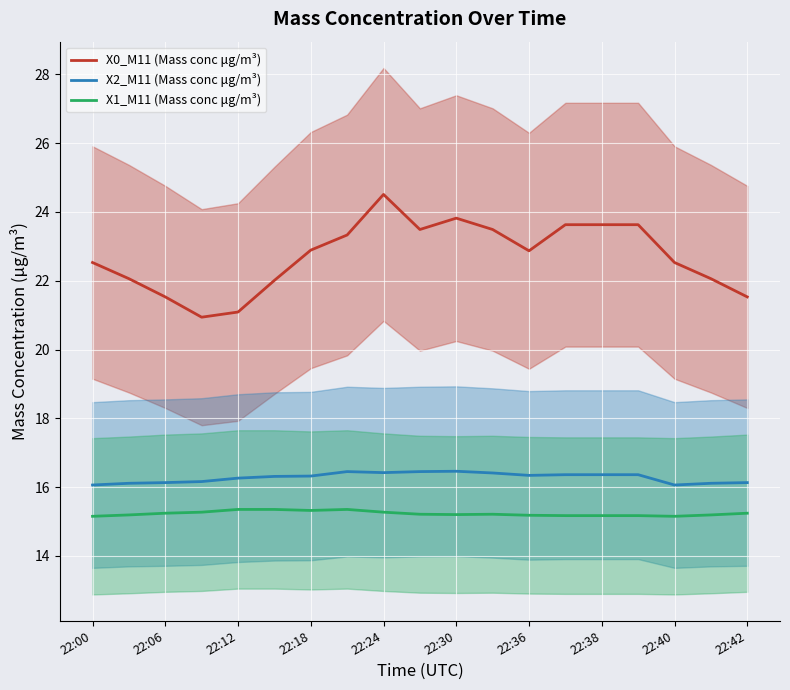

In X2_M11 (Mass conc μg/m³), how many points are higher than both neighbors (excluding endpoints)?

2